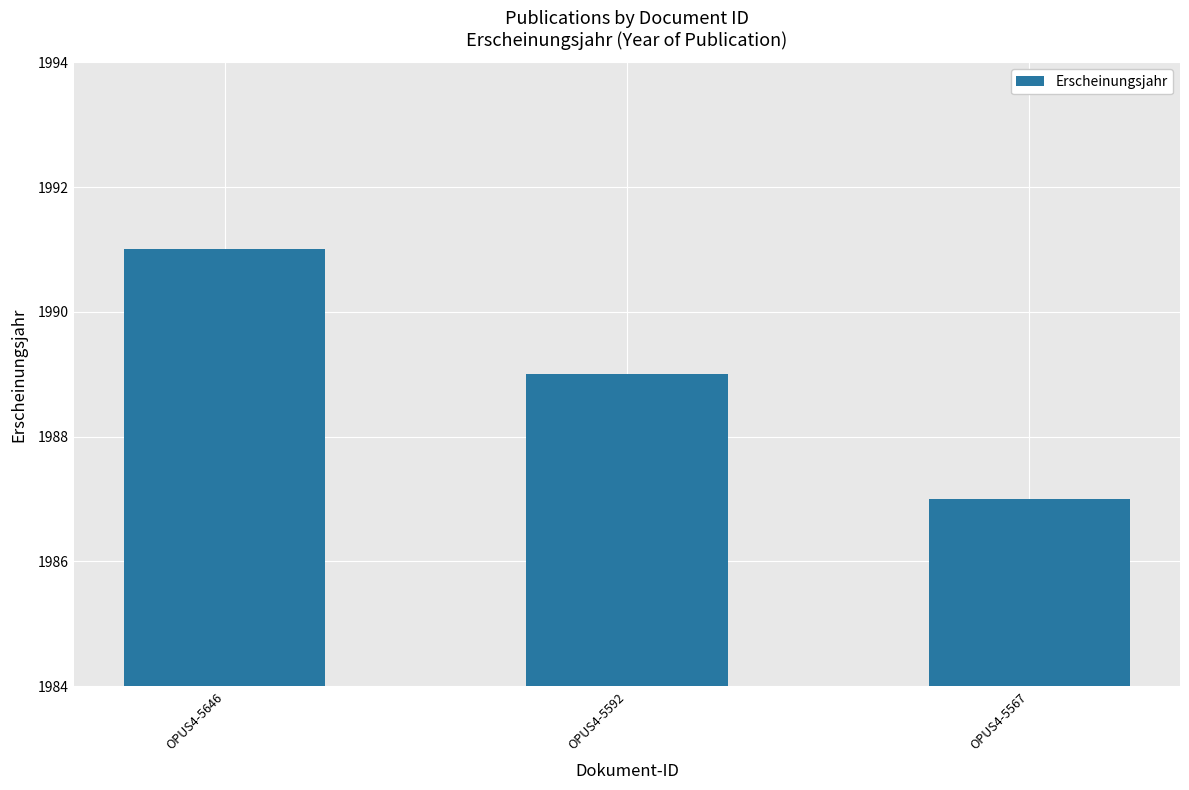

Approximately how many times larger is the value at OPUS4-5567 compared to OPUS4-5646?

1.0